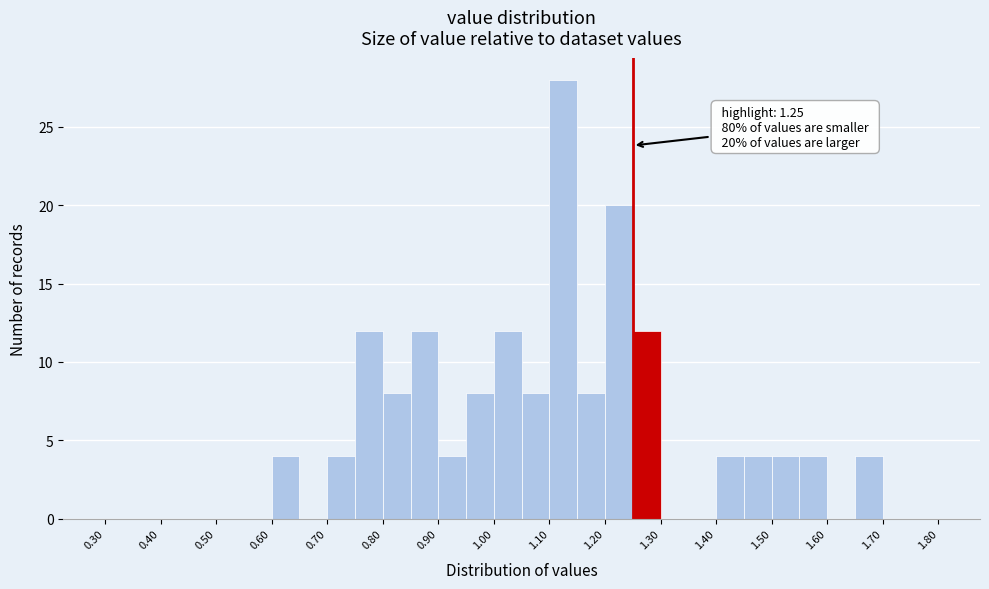

Which range on the x-axis has the tallest bar?

1.10 to 1.15